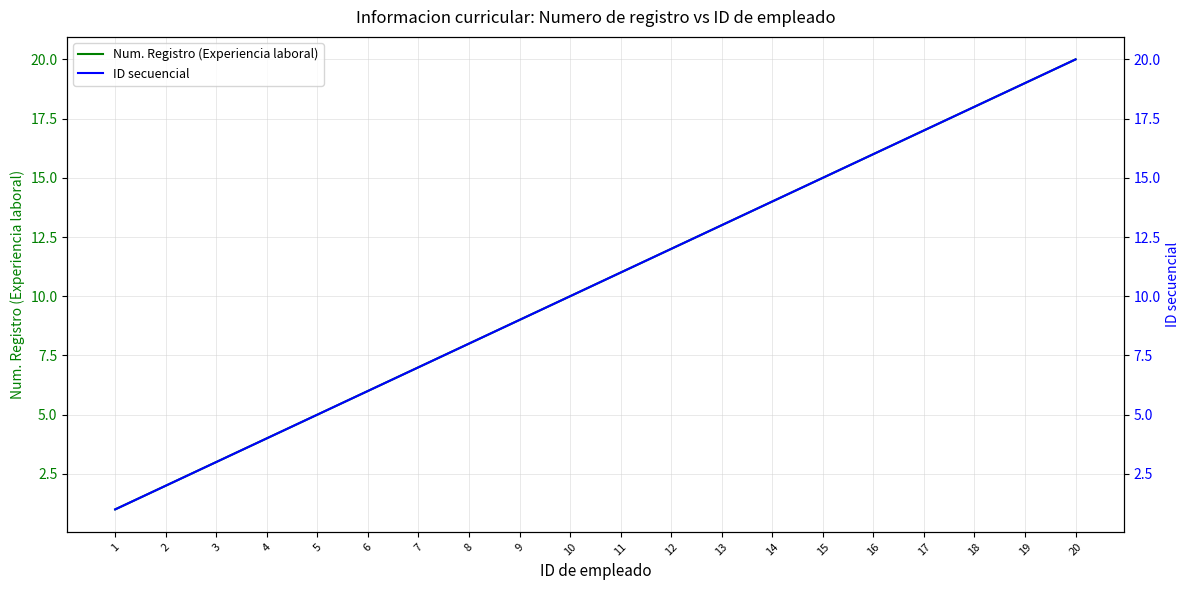

Is it true that Num. Registro (Experiencia laboral) equals 9 at 14?

False